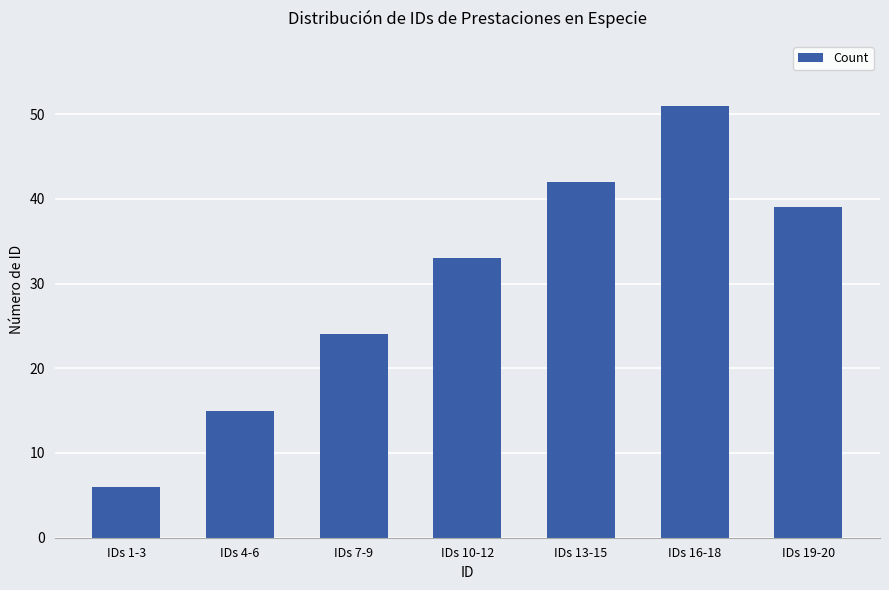

Which category has the highest value across all series?

IDs 16-18